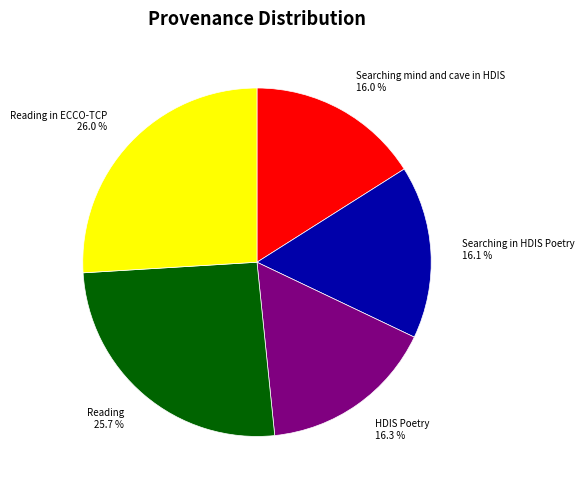

To the nearest percent, what portion does Searching in HDIS Poetry represent?

16%